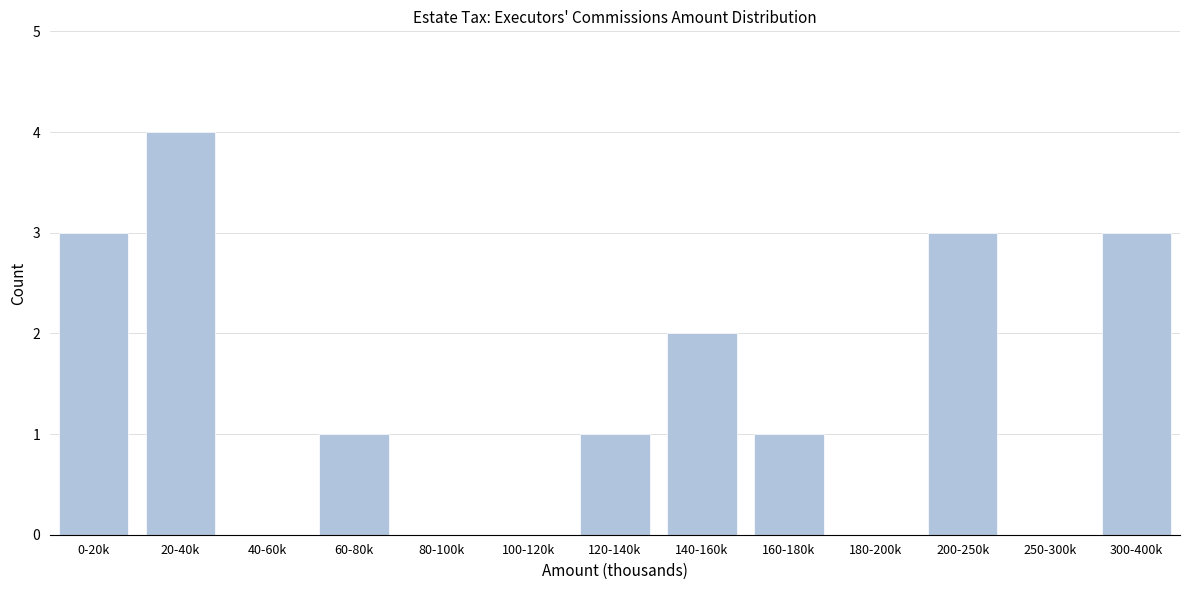

Reading left to right, extract all data points from this chart.

0-20k=3	20-40k=4	40-60k=0	60-80k=1	80-100k=0	100-120k=0	120-140k=1	140-160k=2	160-180k=1	180-200k=0	200-250k=3	250-300k=0	300-400k=3